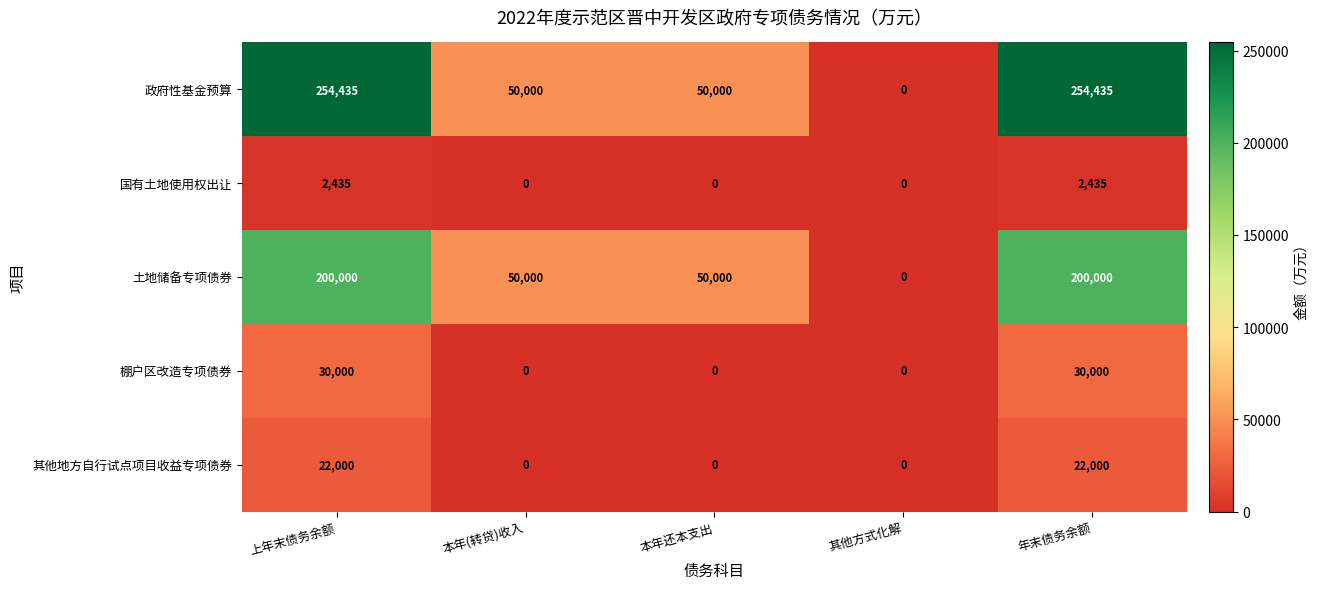

Reading left to right, transcribe all the data shown in this chart.

政府性基金预算: 254435	50000	50000	0	254435
国有土地使用权出让: 2435	0	0	0	2435
土地储备专项债券: 200000	50000	50000	0	200000
棚户区改造专项债券: 30000	0	0	0	30000
其他地方自行试点项目收益专项债券: 22000	0	0	0	22000